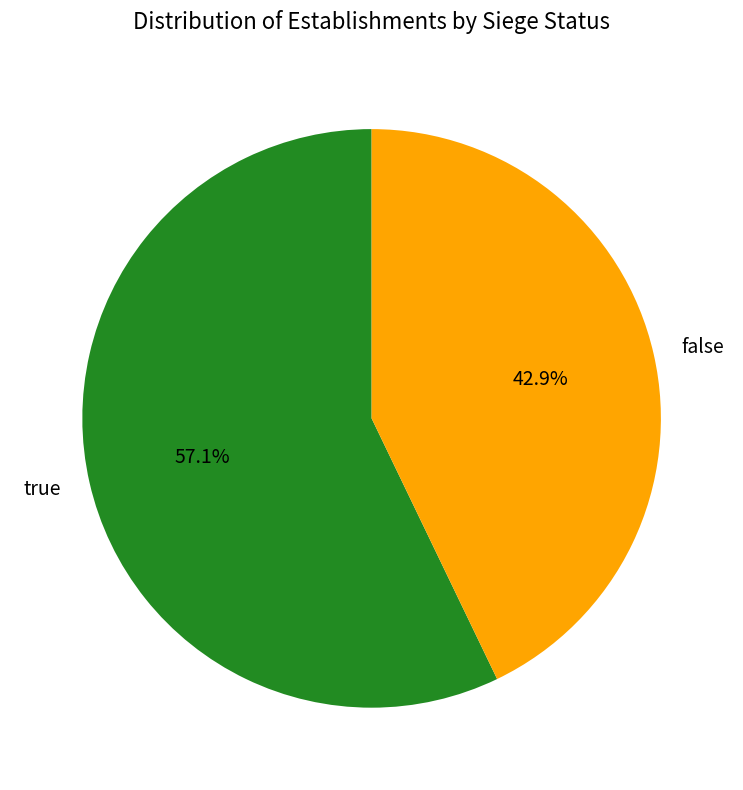

Which has a higher value, true or false?

true